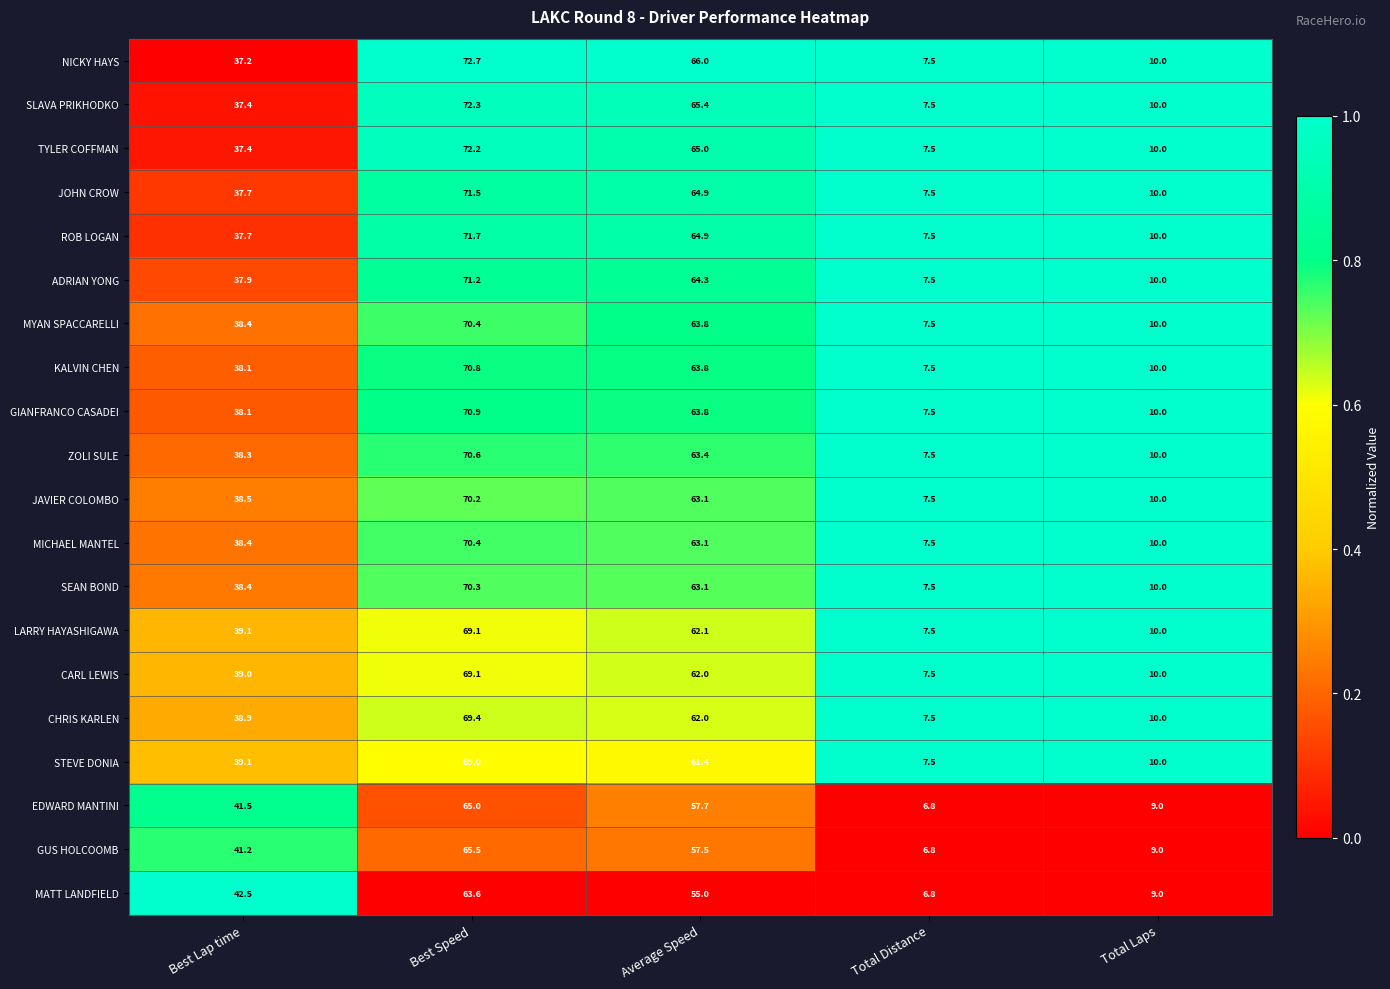

Is it true that ROB LOGAN equals 64.9 at Average Speed?

True